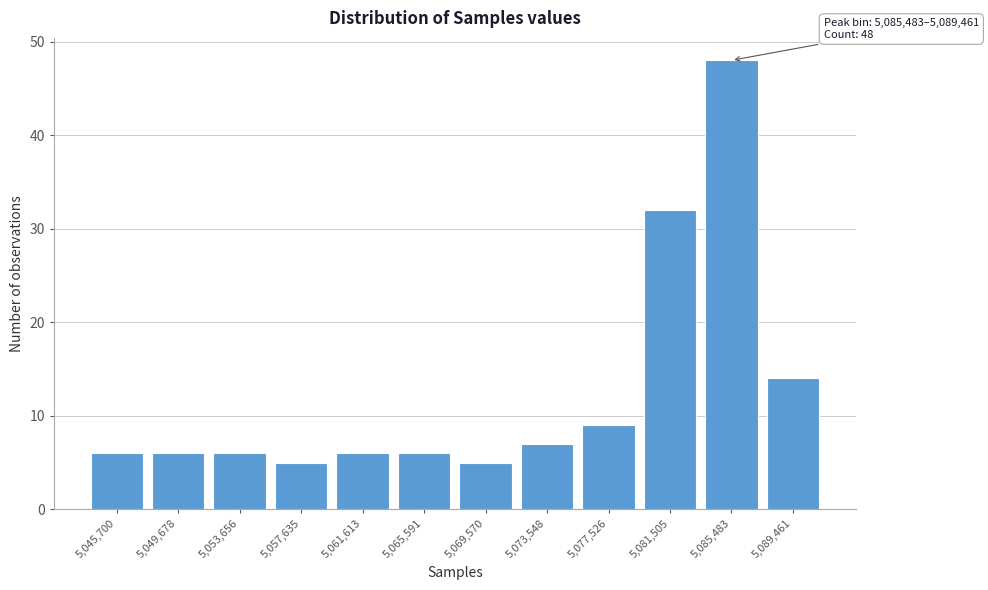

Reading left to right, transcribe all the data shown in this chart.

5,045,700=6	5,049,678=6	5,053,656=6	5,057,635=5	5,061,613=6	5,065,591=6	5,069,570=5	5,073,548=7	5,077,526=9	5,081,505=32	5,085,483=48	5,089,461=14